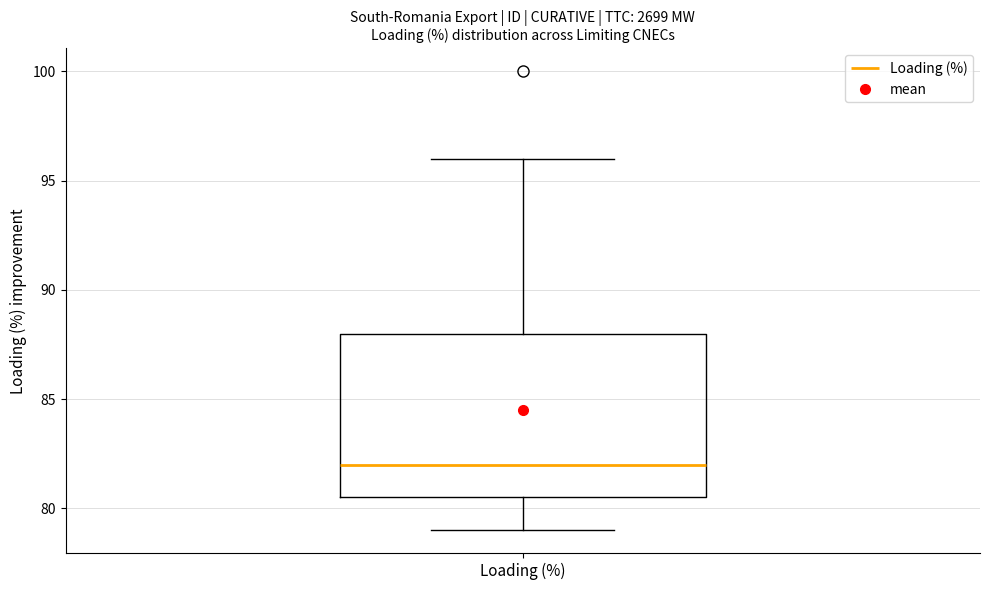

Where does the upper whisker of the box for Loading (%) end on the y-axis? The values are not printed on the chart, so give them approximately, as read against the axis.

96.0